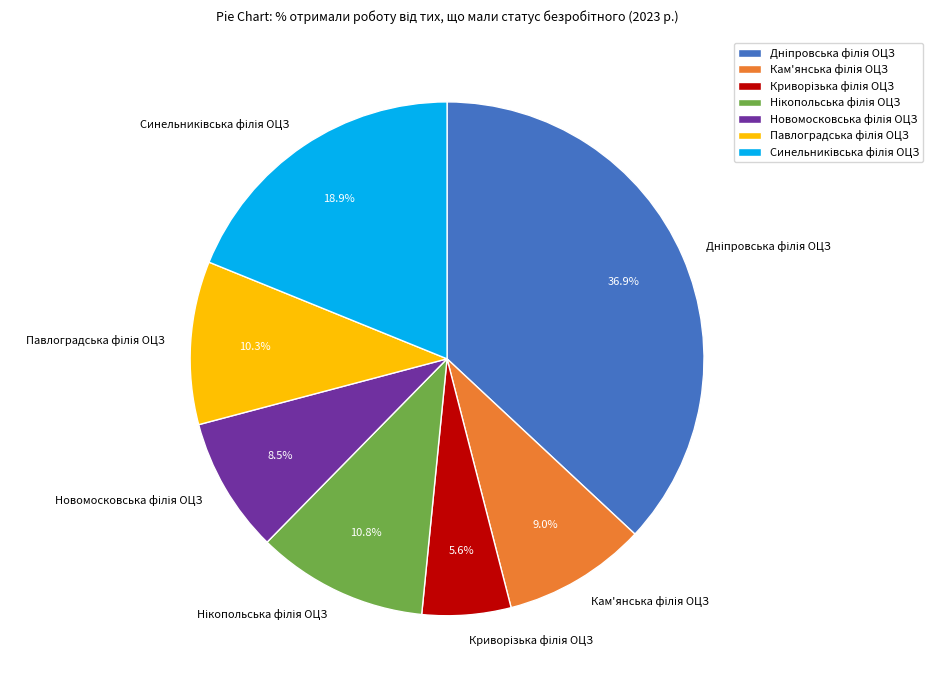

Is there any slice that represents more than half of the pie?

No